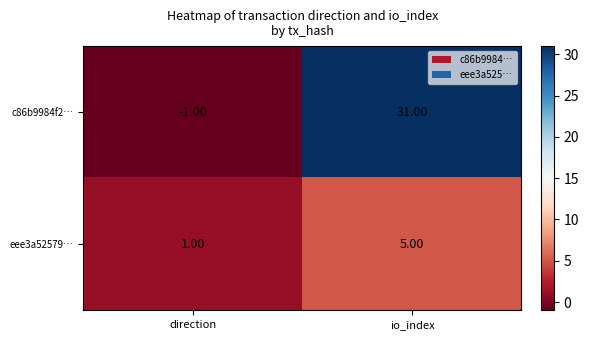

What is the average value of the c86b9984f2… series?

15